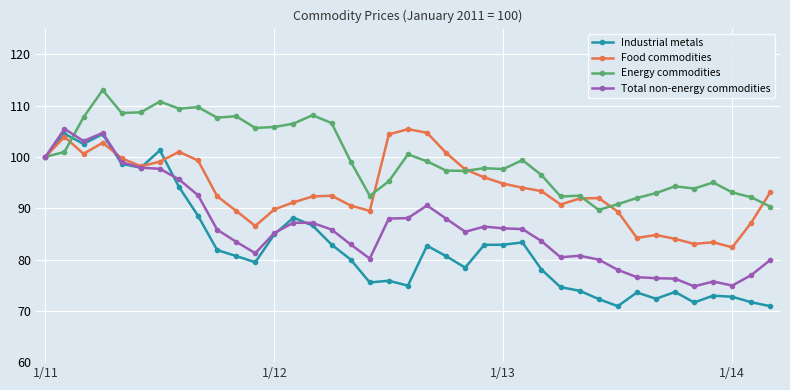

What is the difference between the maximum and minimum values in the Energy commodities series?

23.4